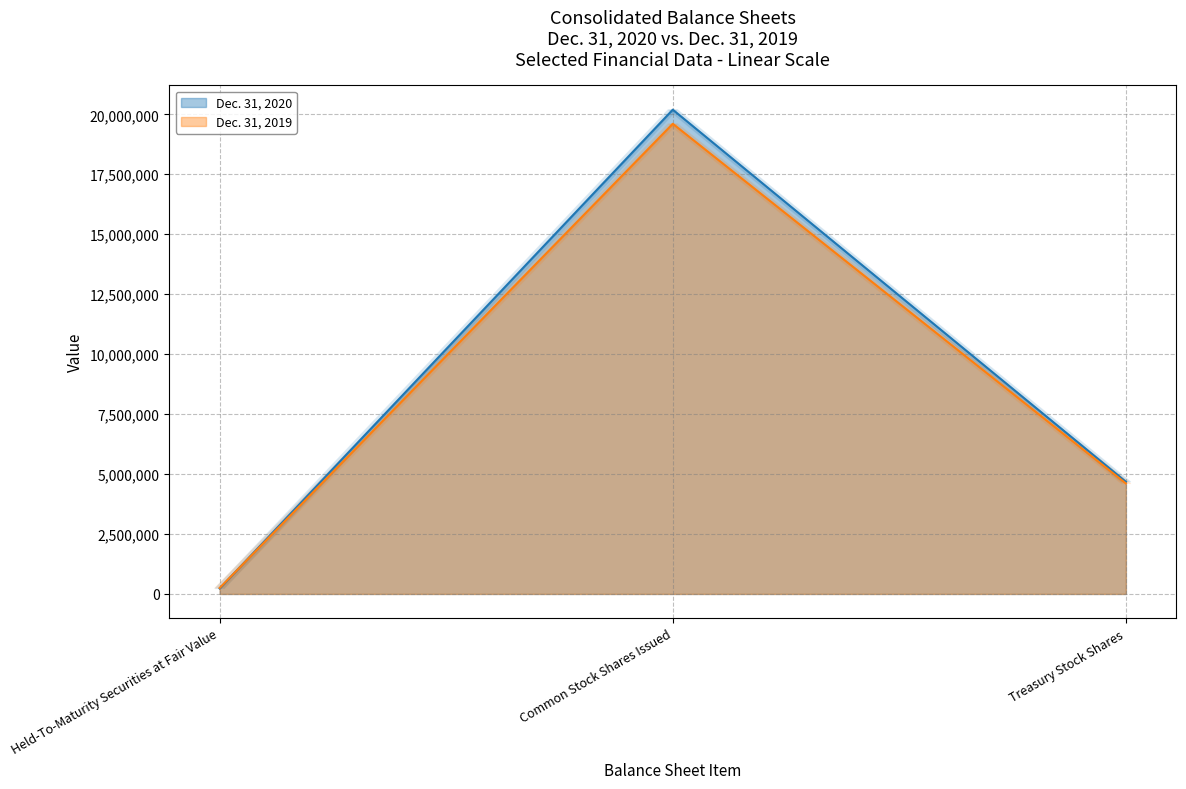

What is the label of the 3rd point from the left?

Treasury Stock Shares